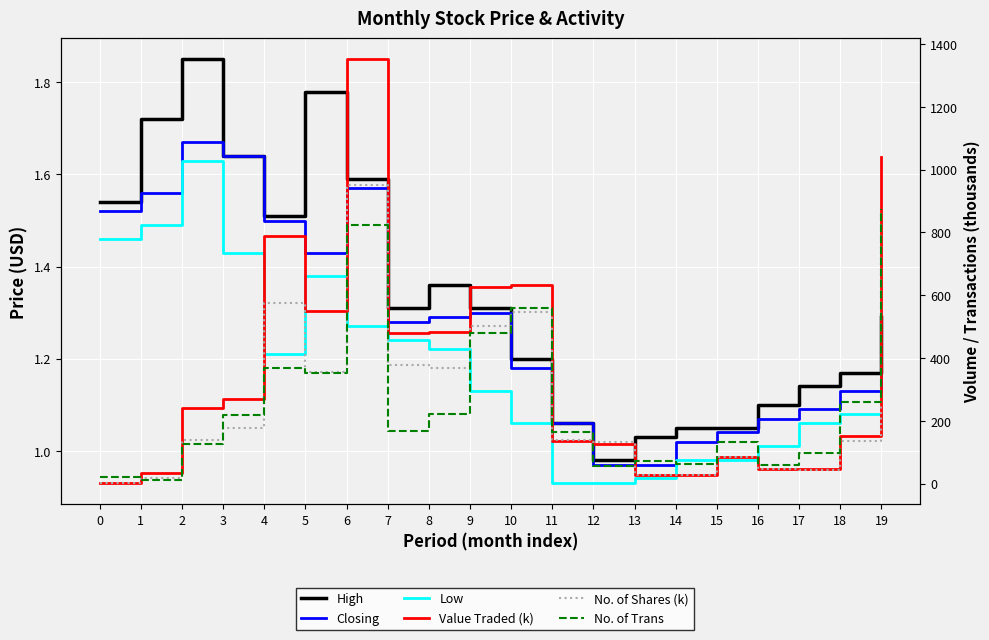

List the series in order of their peak value, highest first.

Value Traded (k), No. of Shares (k), No. of Trans, High, Closing, Low